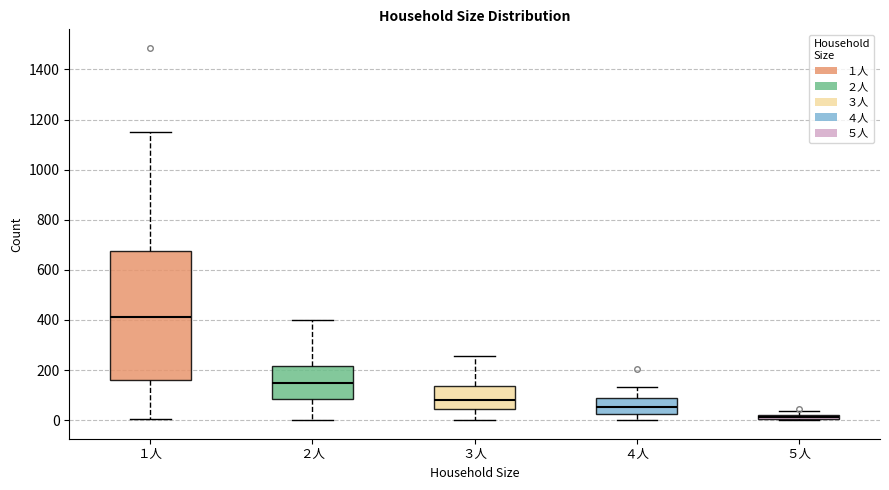

Where is the upper edge of the box for ５人 on the y-axis? The values are not printed on the chart, so give them approximately, as read against the axis.

20